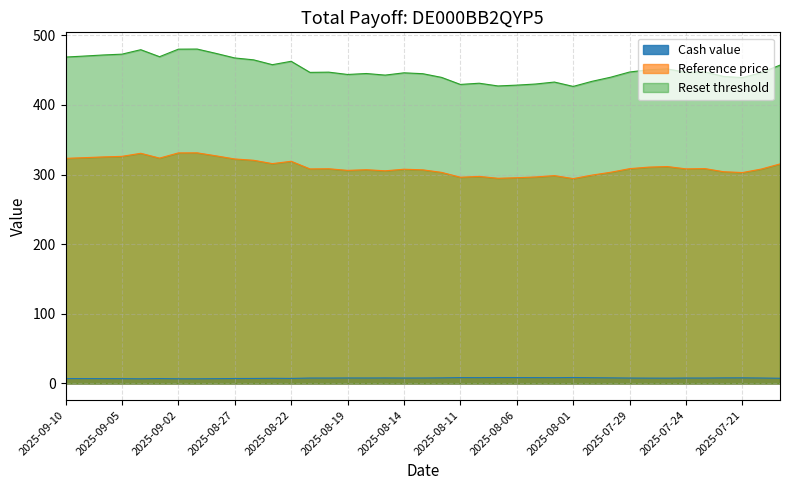

At which category does the chart reach its minimum across all series?

2025-08-29